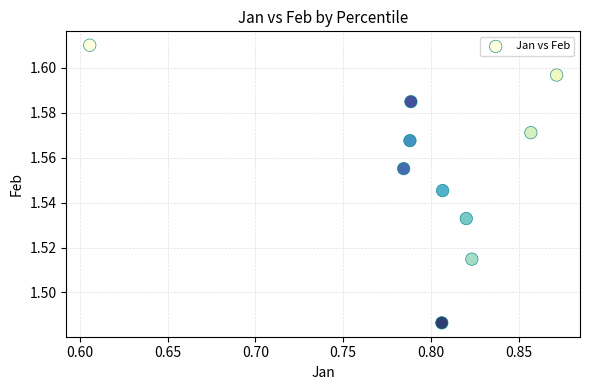

What is the average X value?

0.8